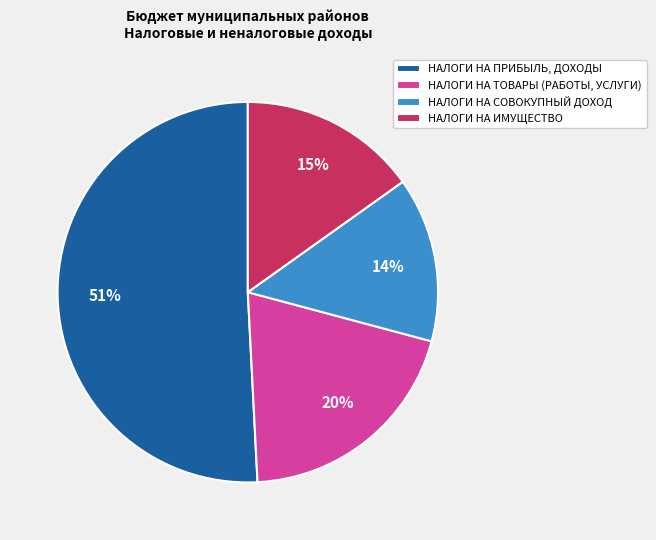

To the nearest percent, what is the average slice percentage?

25%